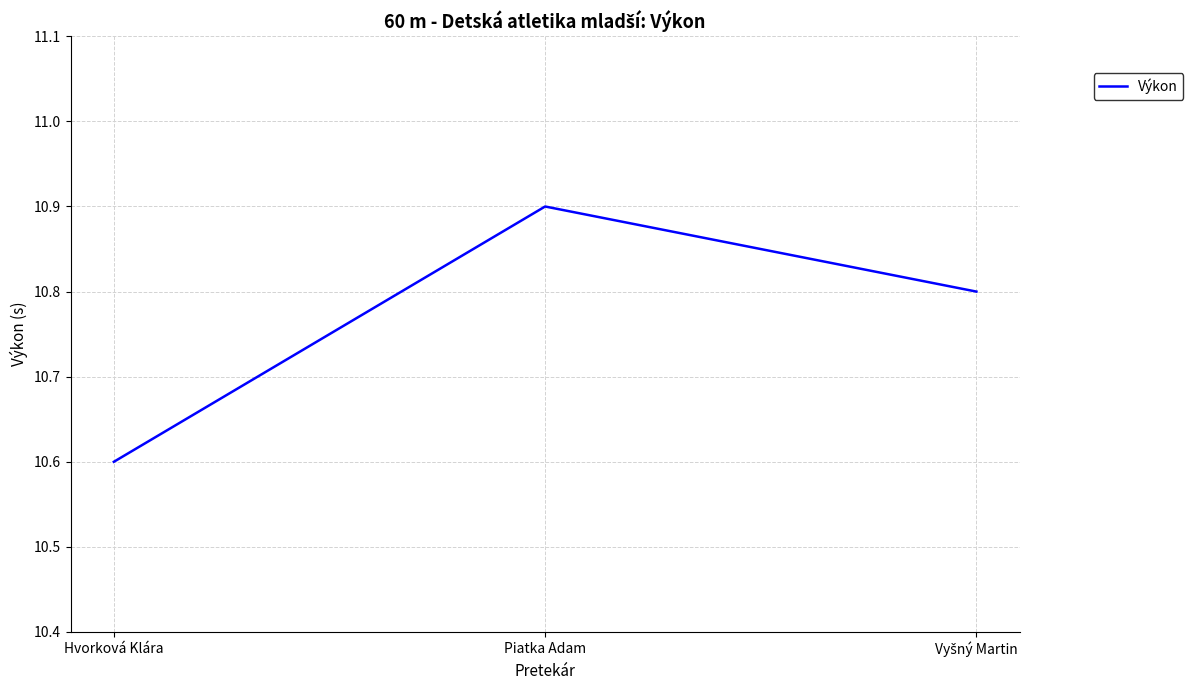

What is the maximum value shown in the chart?

10.9